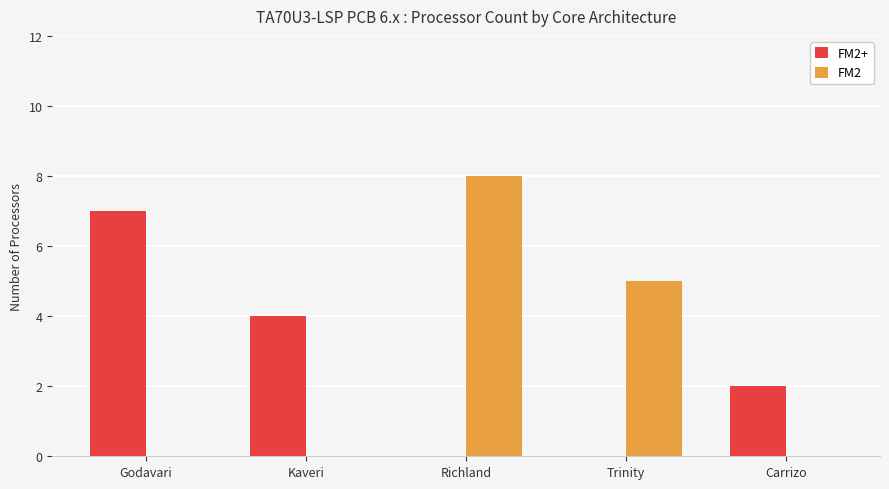

Is the value of FM2 at Carrizo greater than the value of FM2+ at Carrizo?

No